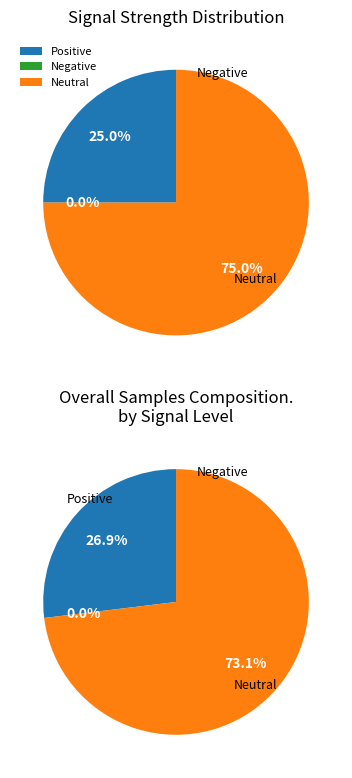

Is it true that -54 is 10% of the pie?

False